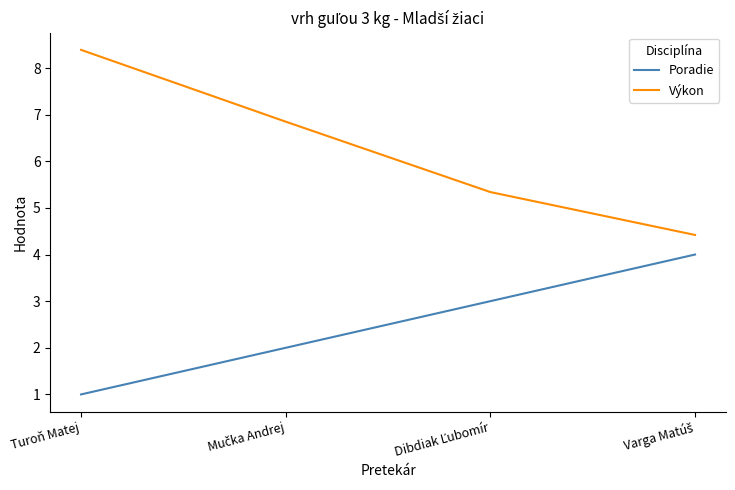

True or false: Poradie has more than 1 points higher than both neighbors.

False